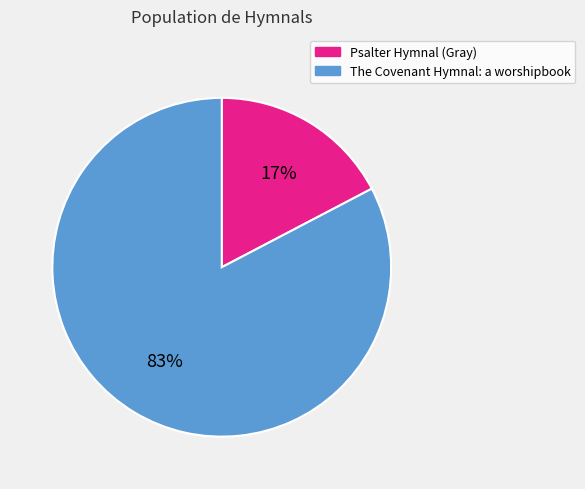

Combined, do Psalter Hymnal (Gray) and The Covenant Hymnal: a worshipbook account for over 50%?

Yes